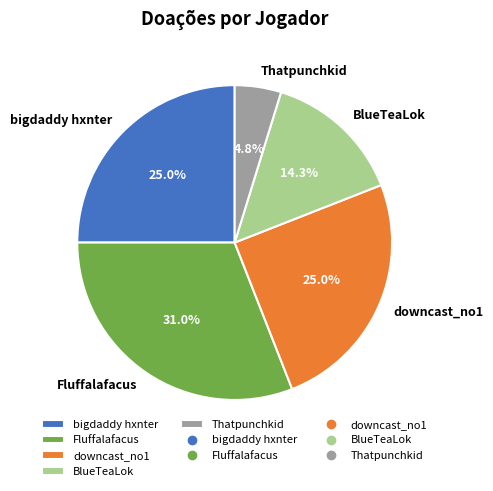

To the nearest percent, what portion does bigdaddy hxnter represent?

25%